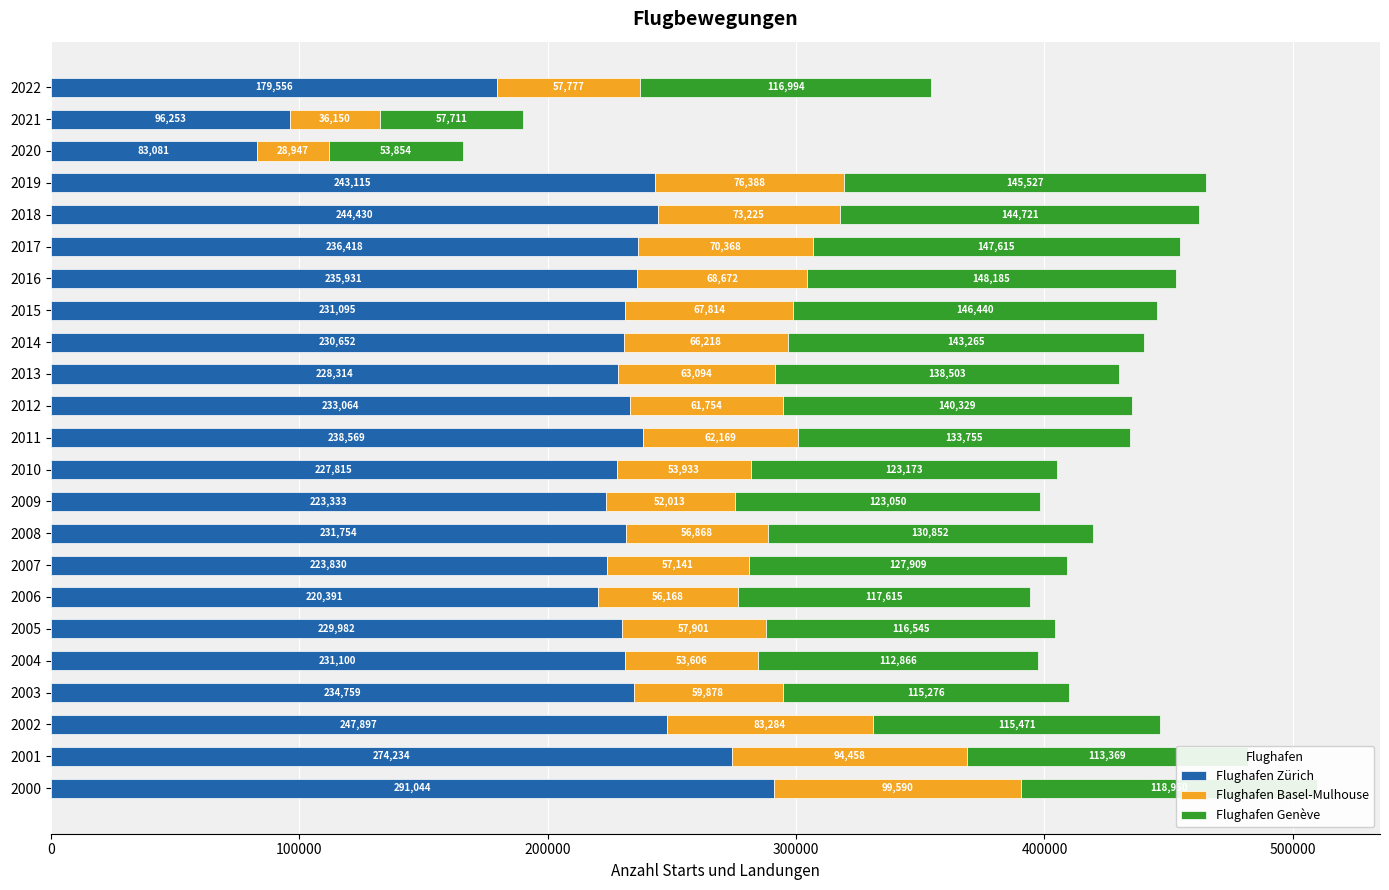

The Flughafen Zürich series shows 344004 at 2007. True or false?

False